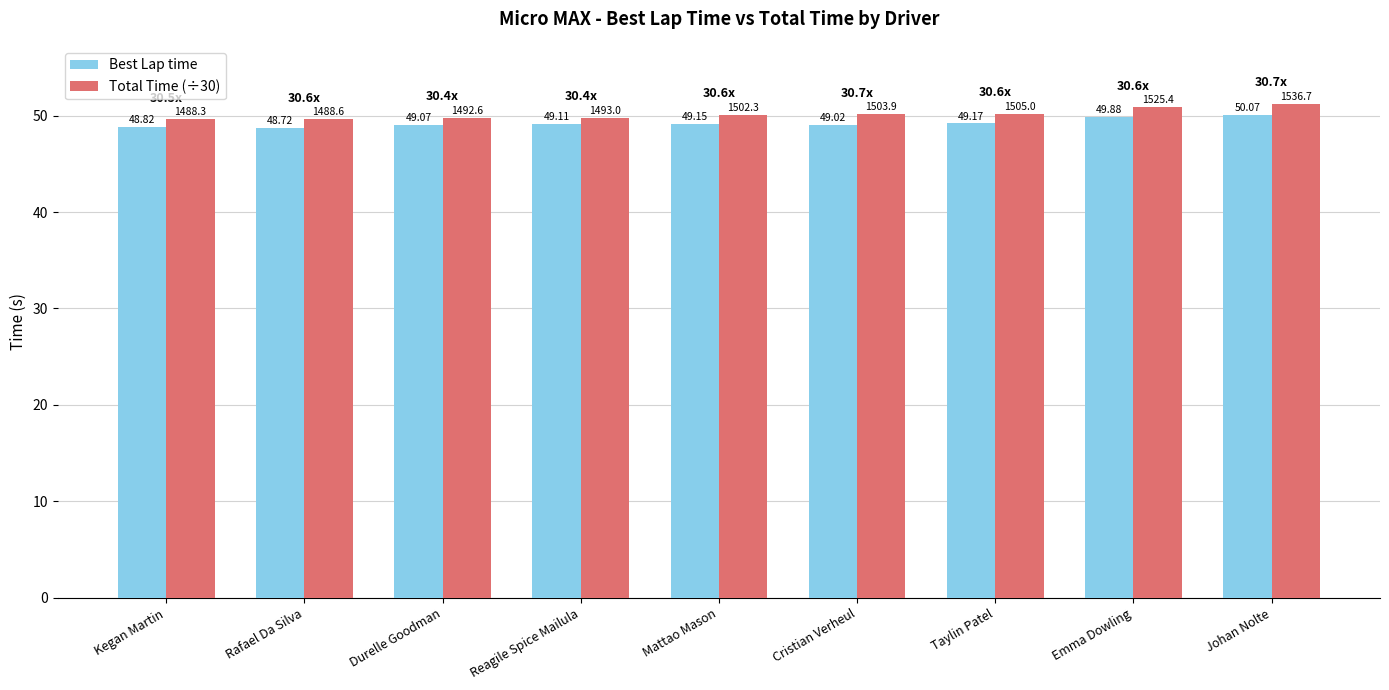

What are all the series names shown in the legend?

Best Lap time, Total Time (÷30)